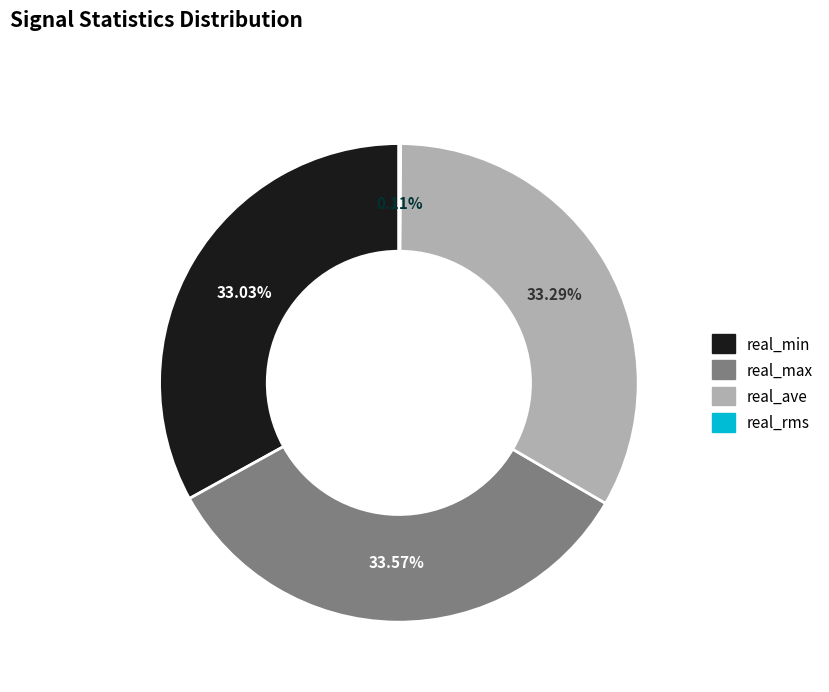

Do real_min and real_max together represent more than half of the pie?

Yes